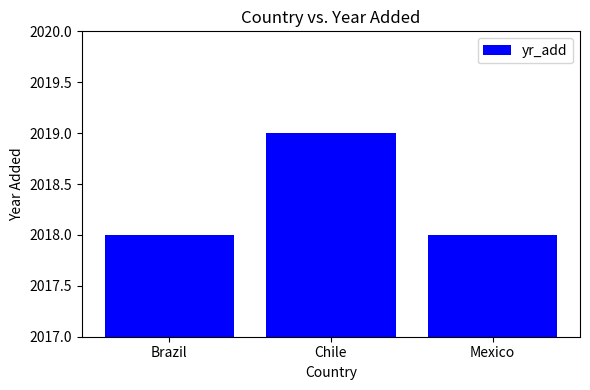

Reading right to left, transcribe all the data shown in this chart.

2018	2019	2018